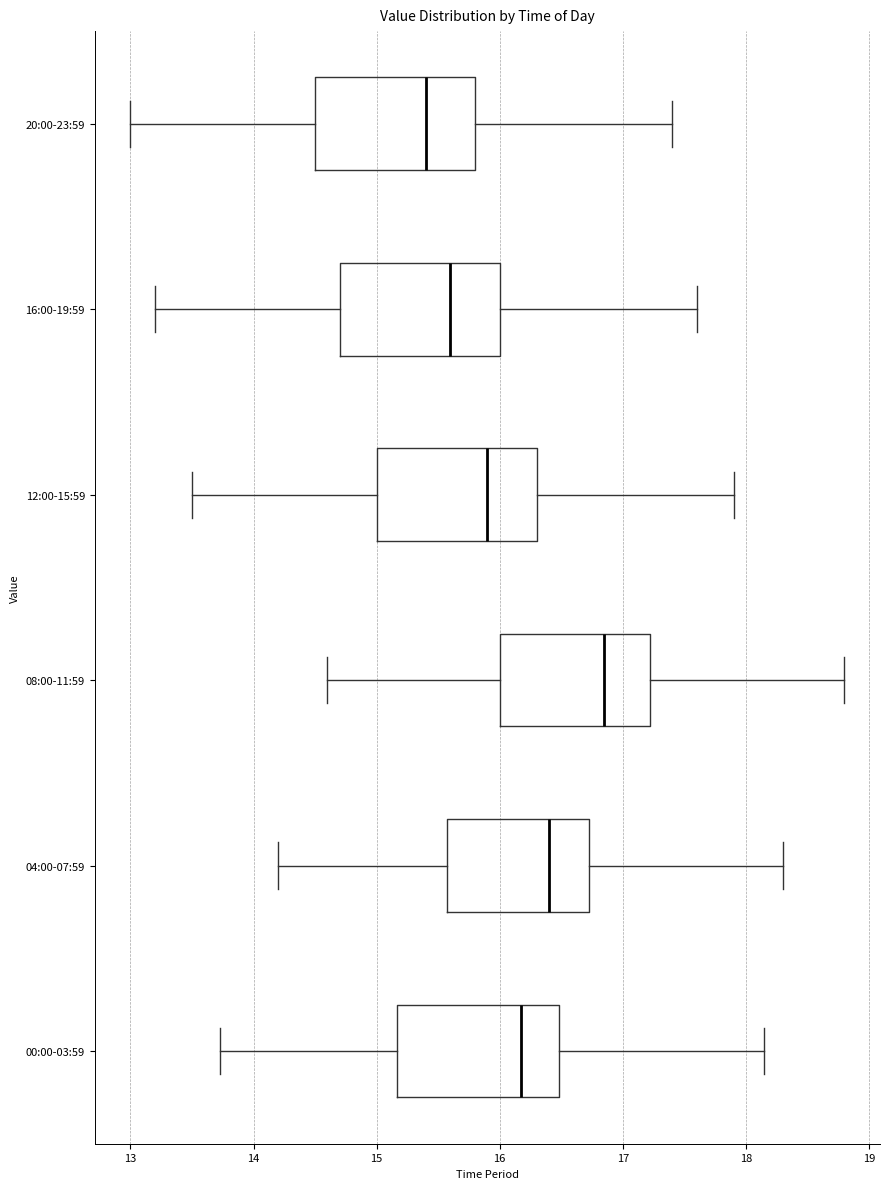

Which box has the furthest to the right median line?

08:00-11:59